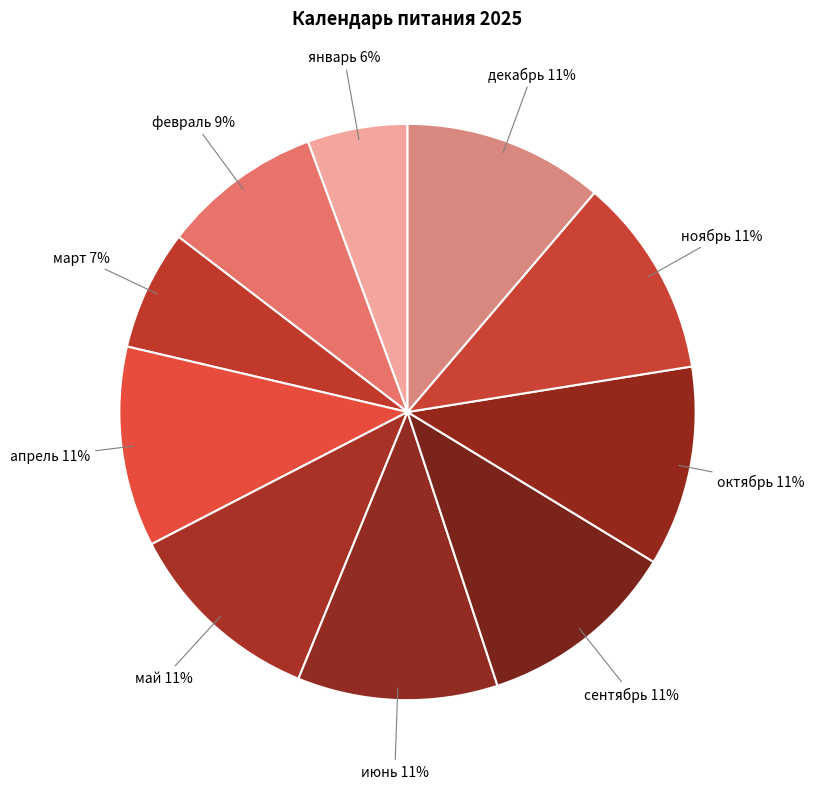

To the nearest percent, what is the average slice percentage?

10%